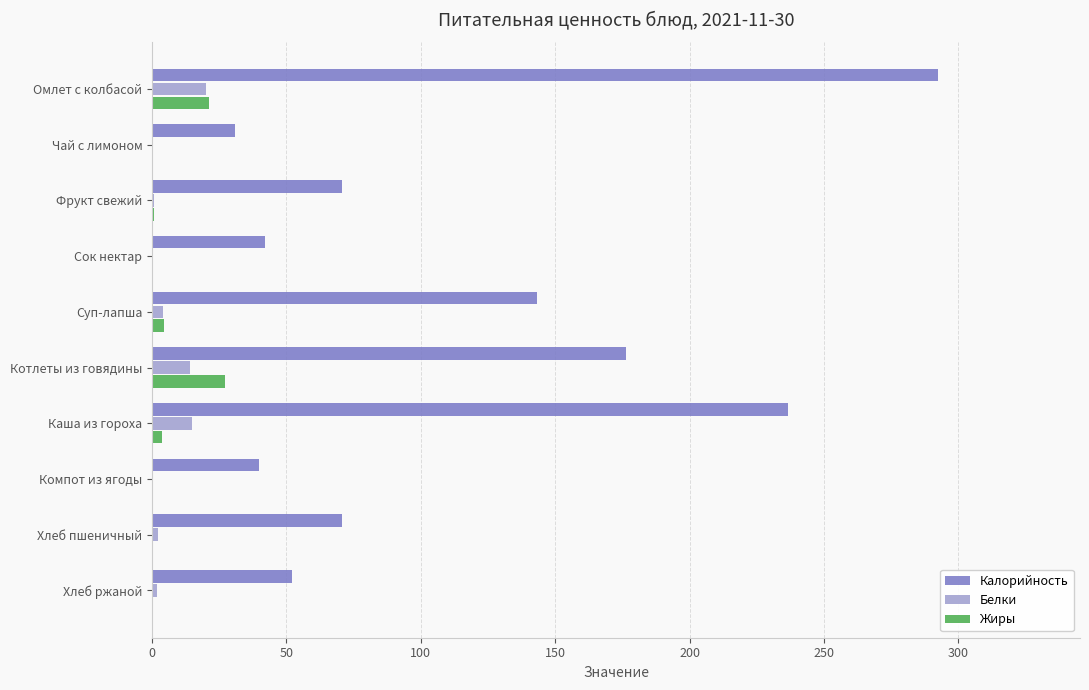

Is it true that Белки equals 26.8 at Каша из гороха?

False